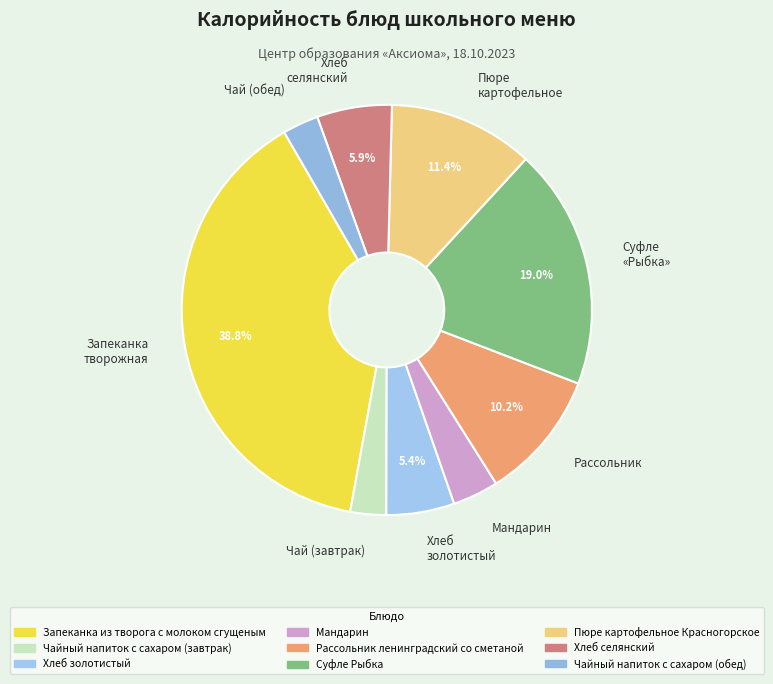

What is the largest slice in the pie chart?

Запеканка творожная